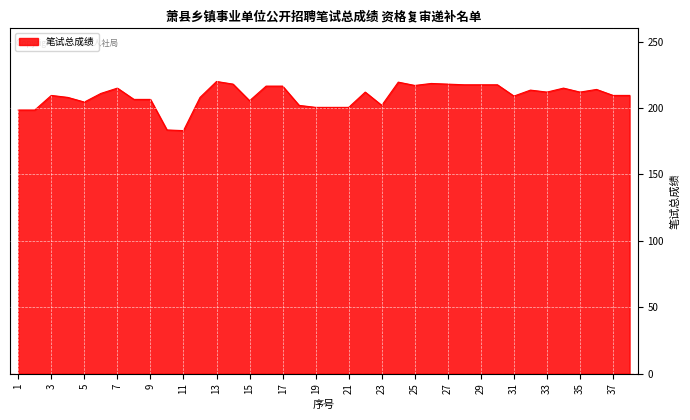

What is the greatest value displayed?

220.0